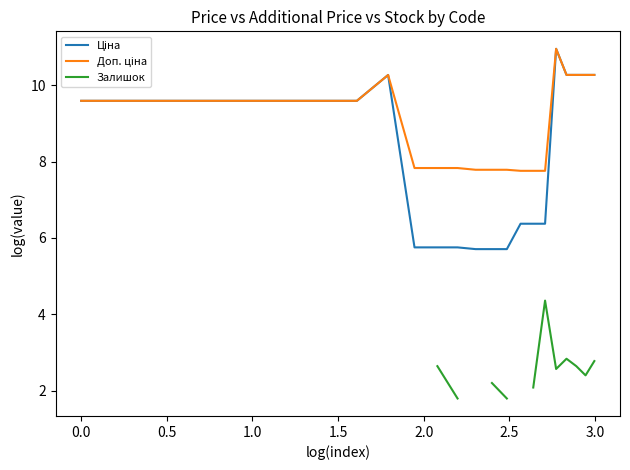

What are all the series names shown in the legend?

Ціна, Доп. ціна, Залишок